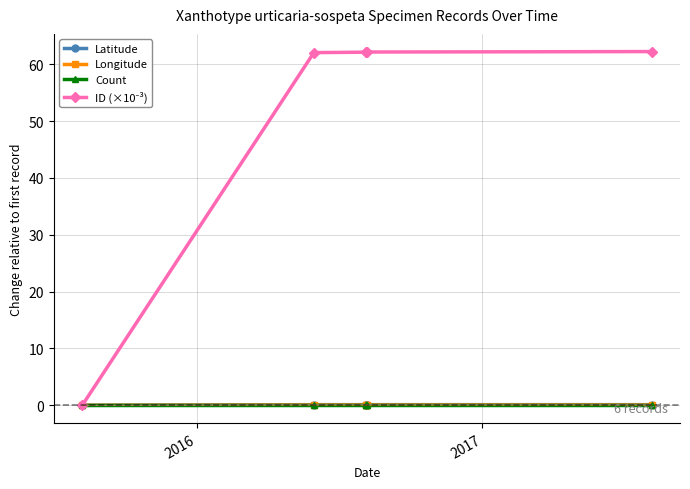

Is it true that Latitude equals 0.0 at 2016?

False